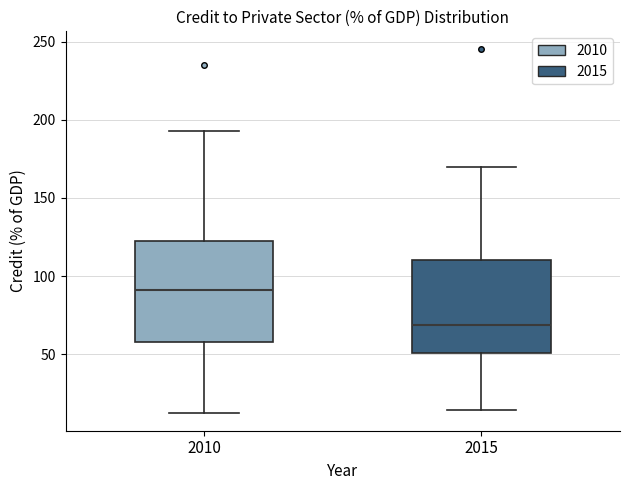

Reading left to right, read every box against the y-axis: the position of its median line, the range the box covers, and the ends of its whiskers. The values are not printed on the chart, so give them approximately, as read against the axis.

2010: median 90, box 60 to 125, whiskers 15 to 195
2015: median 70, box 50 to 110, whiskers 15 to 170